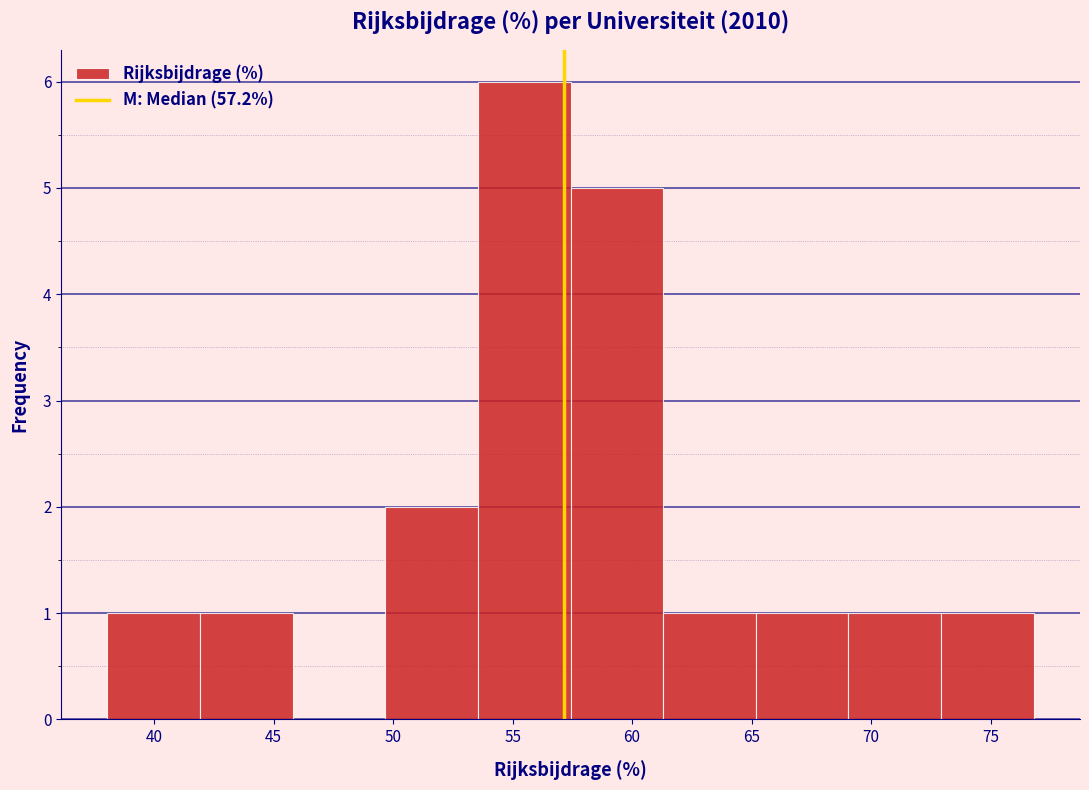

Reading left to right, list every bar in this chart as the range it spans on the x-axis followed by its height. Neither the bar edges nor the heights are printed on the chart, so give them approximately, as read against the axes.

38.0 to 42.0: 1
42.0 to 46.0: 1
46.0 to 49.5: 0
49.5 to 53.5: 2
53.5 to 57.5: 6
57.5 to 61.5: 5
61.5 to 65.0: 1
65.0 to 69.0: 1
69.0 to 73.0: 1
73.0 to 77.0: 1